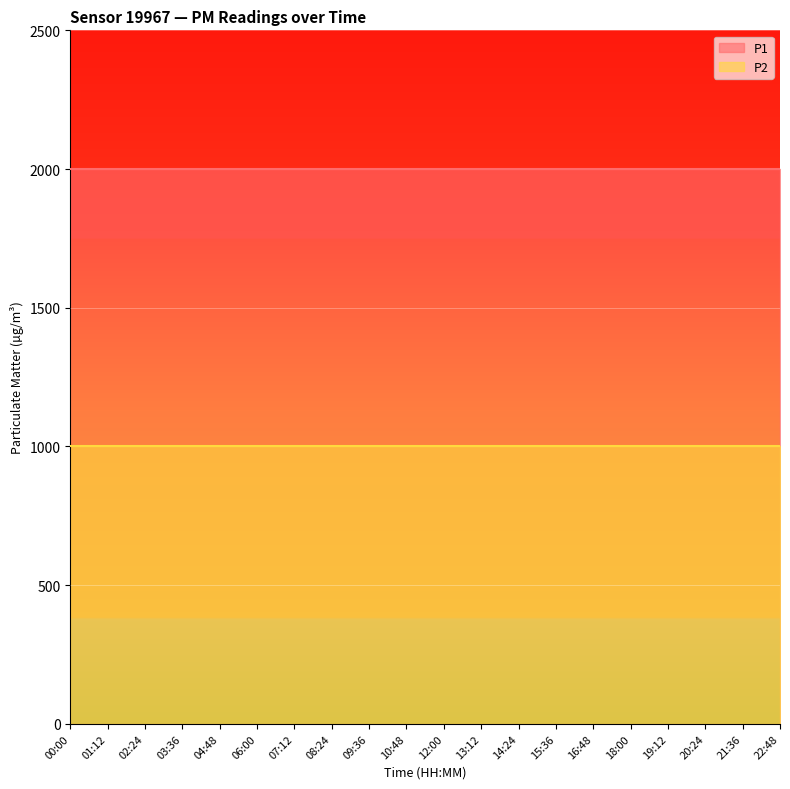

Reading left to right, extract all data points from this chart.

P1: 00:00=1999.9	01:12=1999.9	02:24=1999.9	03:36=1999.9	04:48=1999.9	06:00=1999.9	07:12=1999.9	08:24=1999.9	09:36=1999.9	10:48=1999.9	12:00=1999.9	13:12=1999.9	14:24=1999.9	15:36=1999.9	16:48=1999.9	18:00=1999.9	19:12=1999.9	20:24=1999.9	21:36=1999.9	22:48=1999.9
P2: 00:00=999.9	01:12=999.9	02:24=999.9	03:36=999.9	04:48=999.9	06:00=999.9	07:12=999.9	08:24=999.9	09:36=999.9	10:48=999.9	12:00=999.9	13:12=999.9	14:24=999.9	15:36=999.9	16:48=999.9	18:00=999.9	19:12=999.9	20:24=999.9	21:36=999.9	22:48=999.9